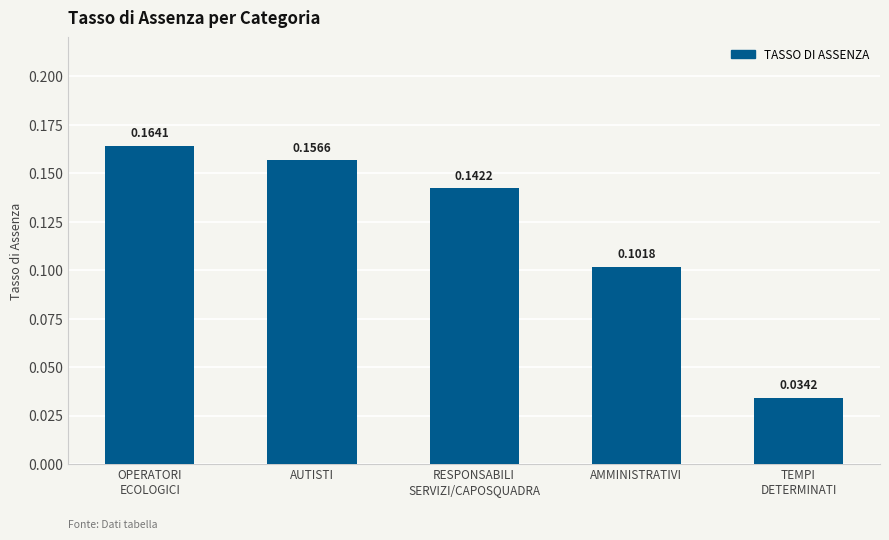

What is the label of the 1st bar from the right?

TEMPI
DETERMINATI